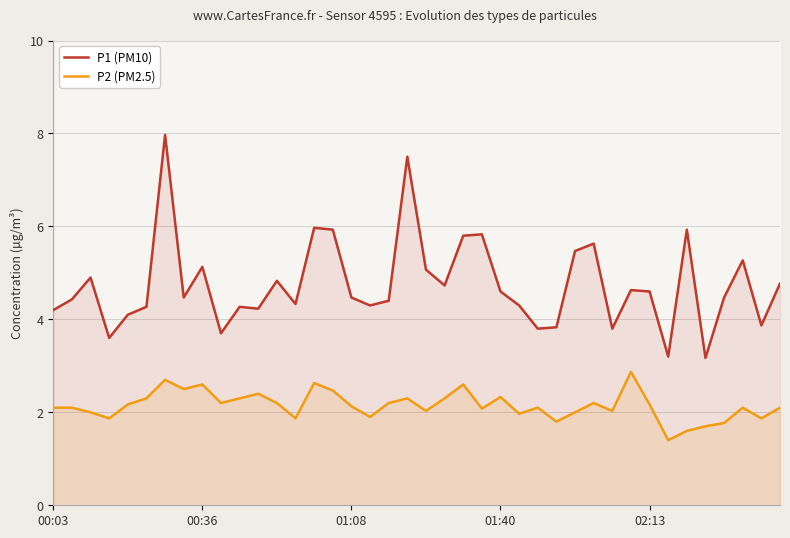

Reading left to right, what are all the values shown in this chart?

P1 (PM10): 4.2	4.4	4.9	3.6	4.1	4.3	8.0	4.5	5.1	3.7	4.3	4.2	4.8	4.3	6.0	5.9	4.5	4.3	4.4	7.5	5.1	4.7	5.8	5.8	4.6	4.3	3.8	3.8	5.5	5.6	3.8	4.6	4.6	3.2	5.9	3.2	4.5	5.3	3.9	4.8
P2 (PM2.5): 2.1	2.1	2.0	1.9	2.2	2.3	2.7	2.5	2.6	2.2	2.3	2.4	2.2	1.9	2.6	2.5	2.1	1.9	2.2	2.3	2.0	2.3	2.6	2.1	2.3	2.0	2.1	1.8	2.0	2.2	2.0	2.9	2.2	1.4	1.6	1.7	1.8	2.1	1.9	2.1